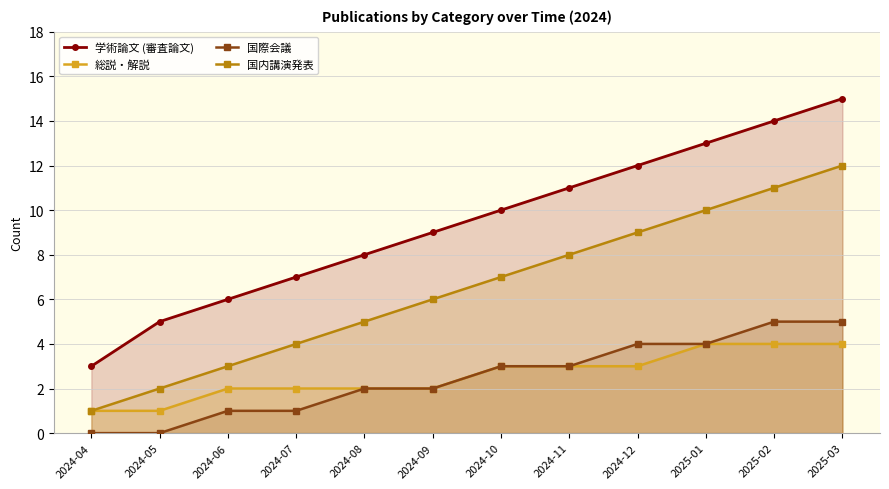

How many series are shown in this chart?

4